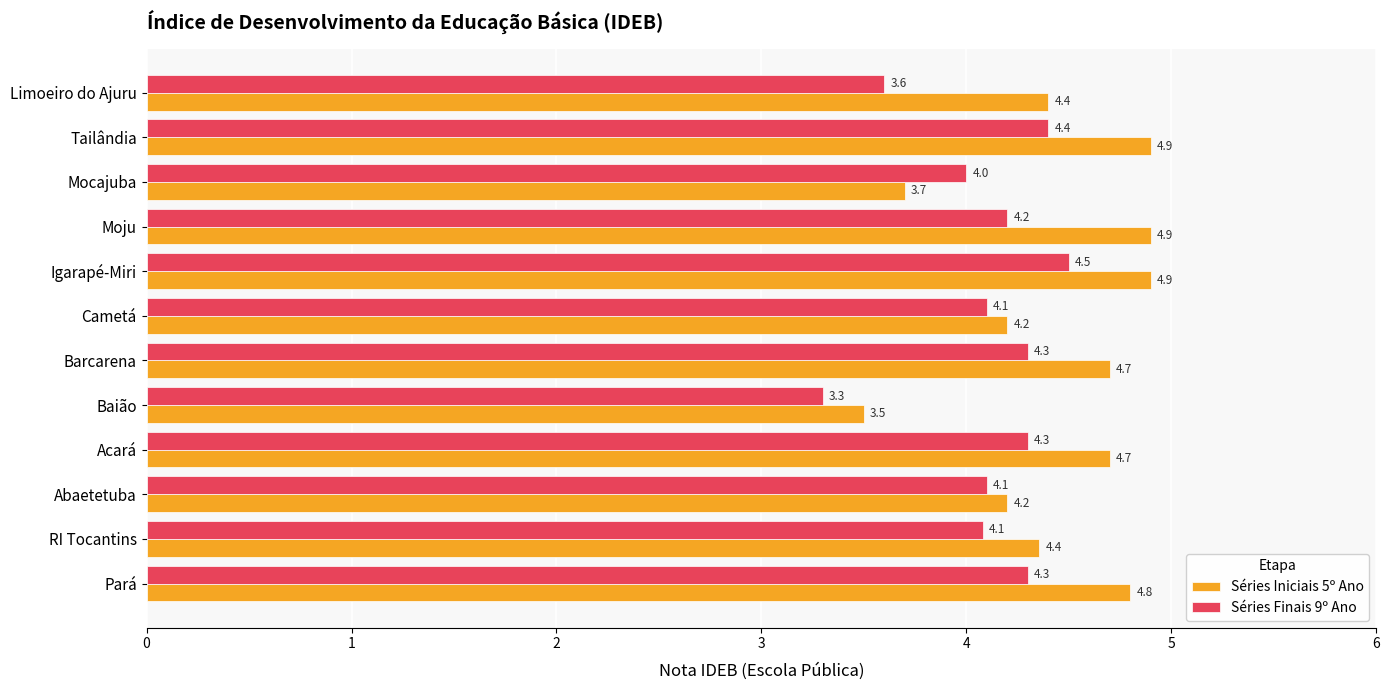

Between Cametá and Igarapé-Miri, which series saw the biggest shift?

Séries Iniciais 5º Ano